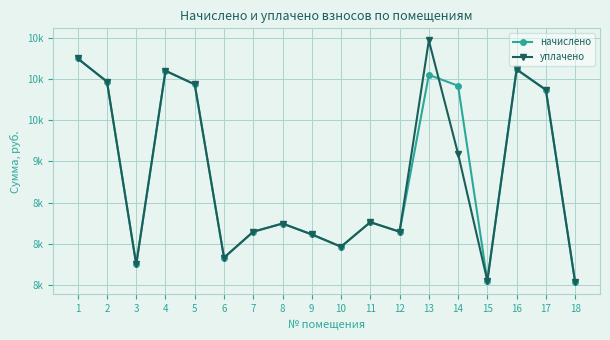

What is the value of the начислено point at the 14th from the left?

9919.4